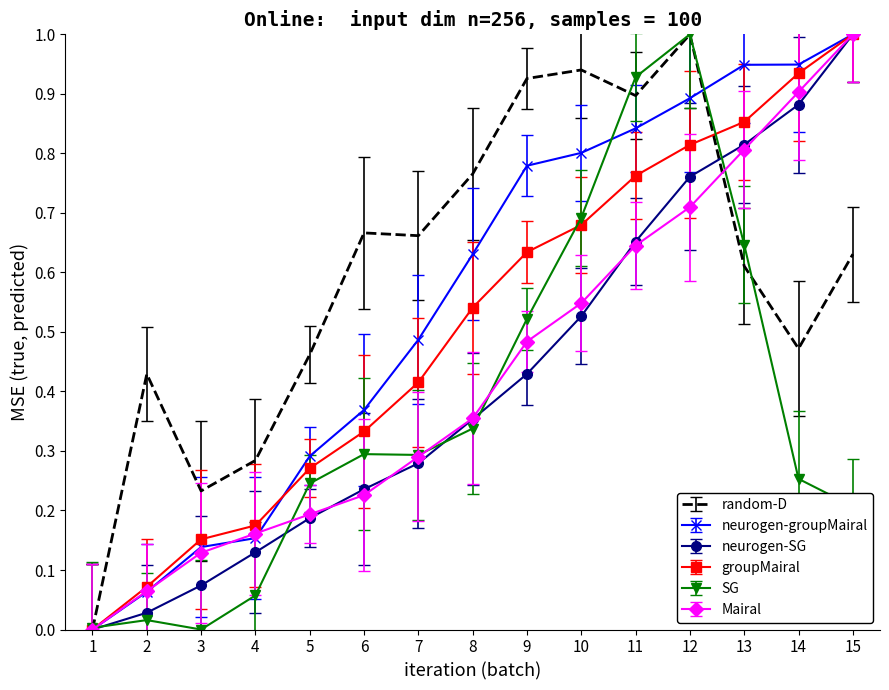

Rank the categories by Mairal value from lowest to highest.

1, 2, 3, 4, 5, 6, 7, 8, 9, 10, 11, 12, 13, 14, 15